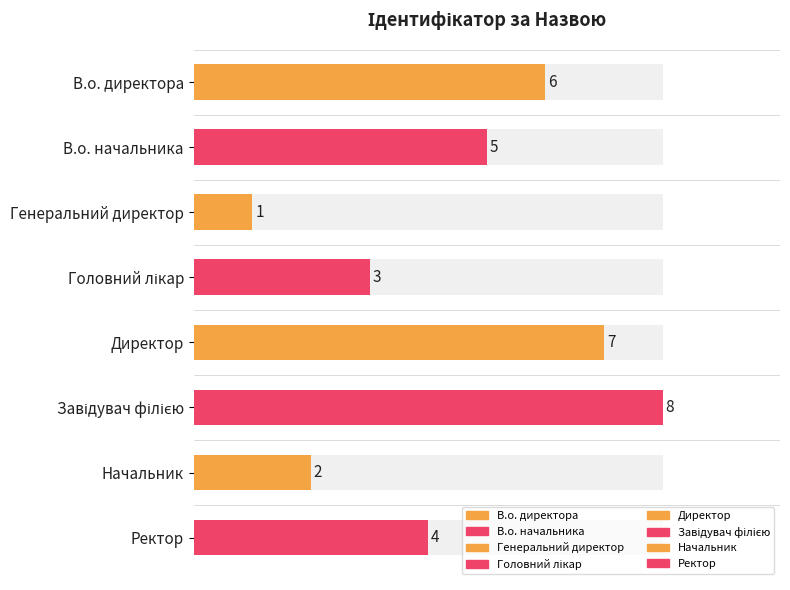

Rank the categories by value from lowest to highest.

Генеральний директор, Начальник, Головний лікар, Ректор, В.о. начальника, В.о. директора, Директор, Завідувач філією